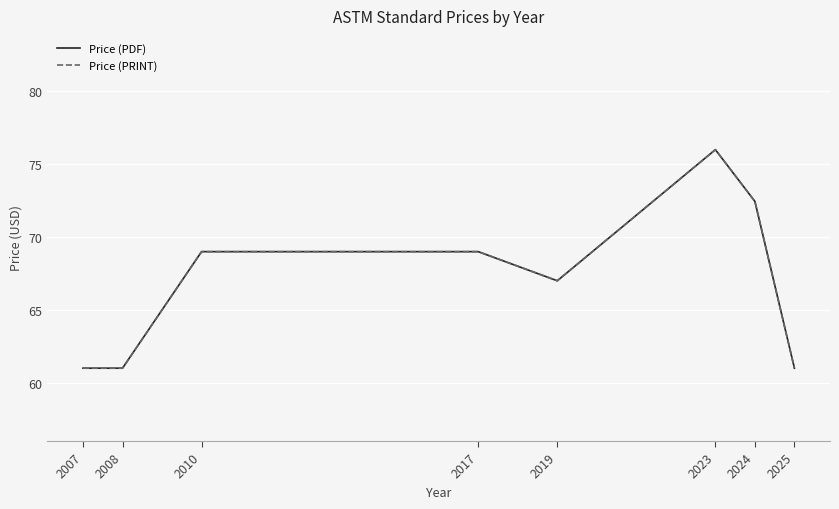

The Price (PDF) series shows 76.0 at 2023. True or false?

True